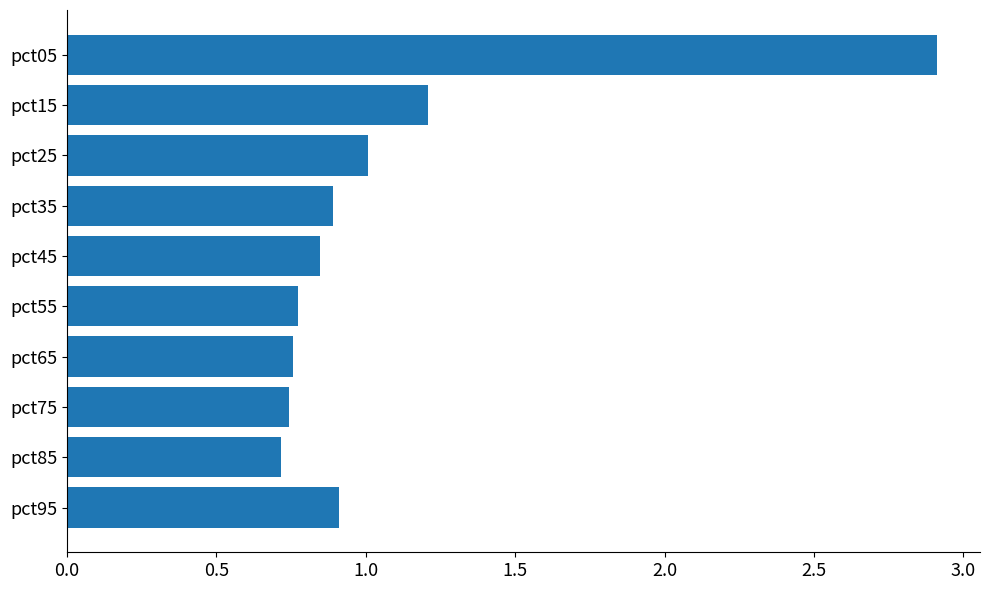

What is the value of the 1st bar from the top?

2.9